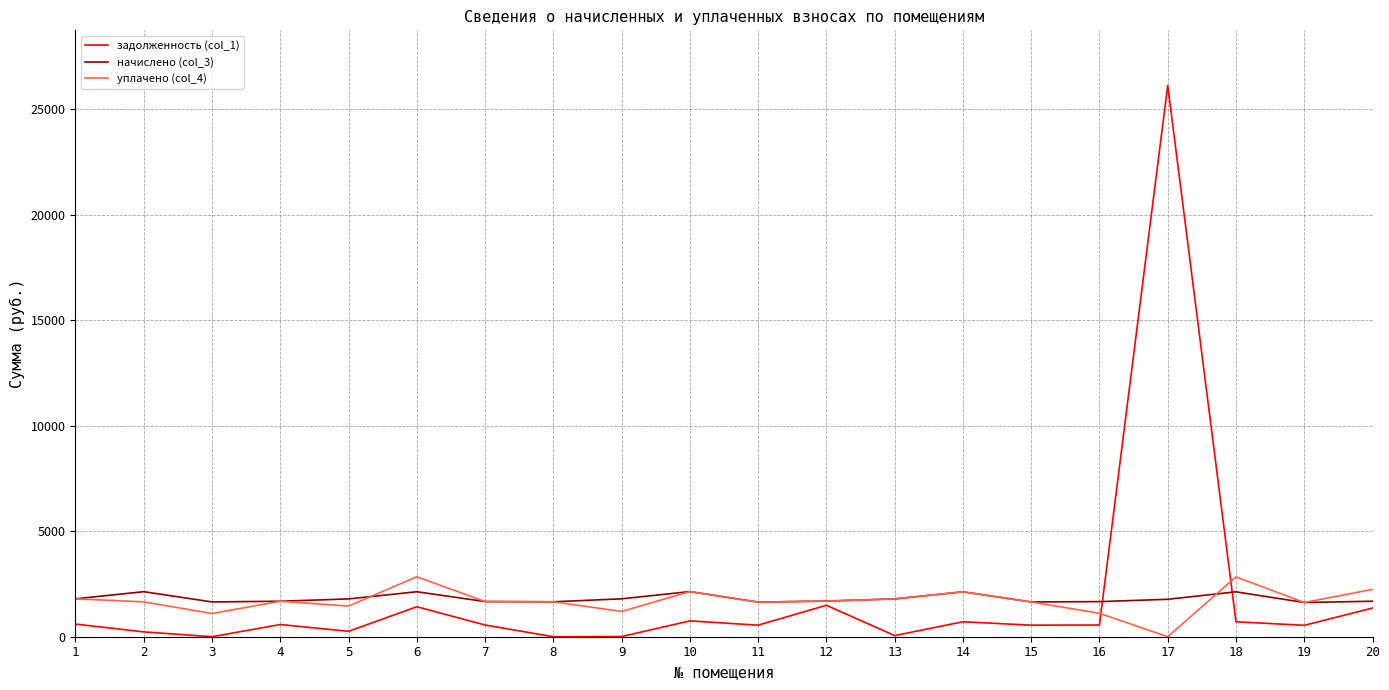

True or false: задолженность (col_1) and уплачено (col_4) cross at least once.

True